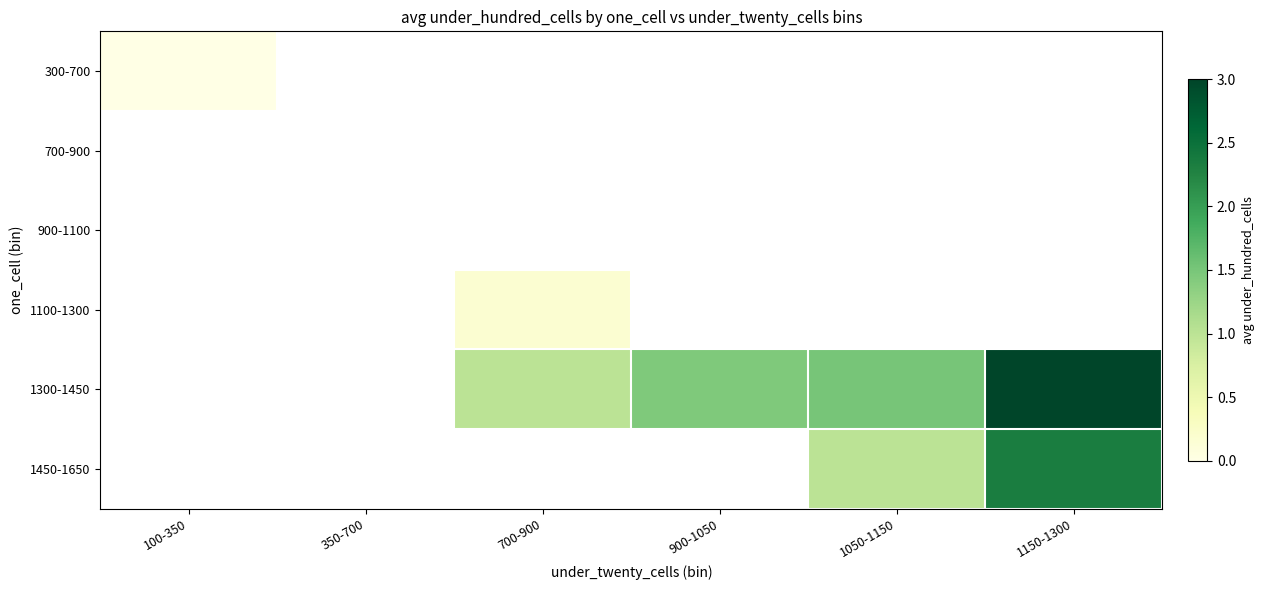

Which has a higher value, 700-900 or 100-350?

100-350